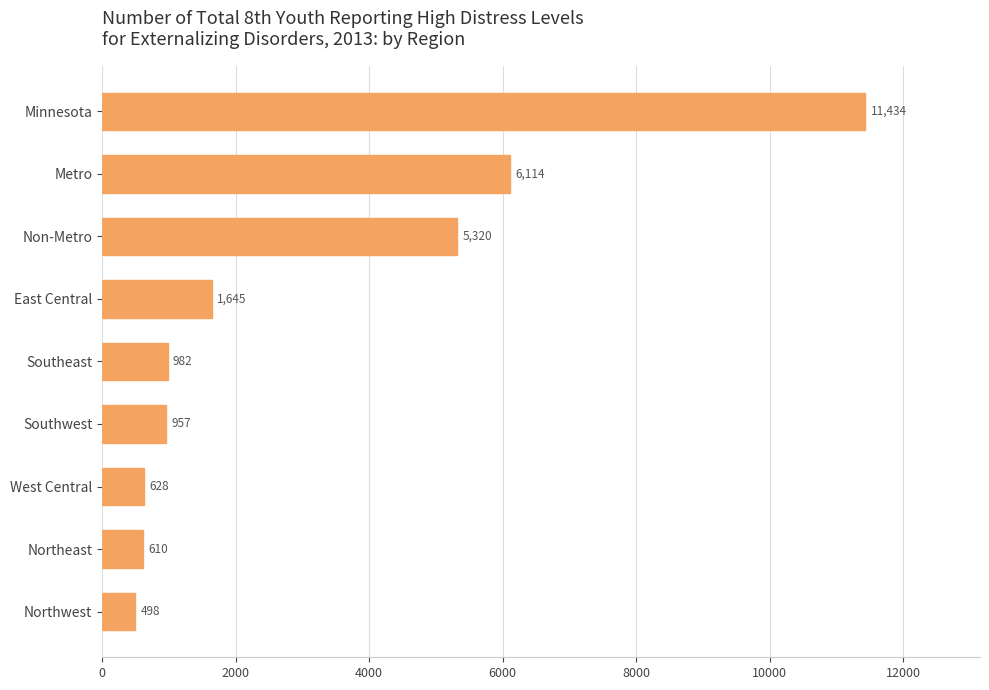

What is the difference between the values at Non-Metro and Northwest?

4822